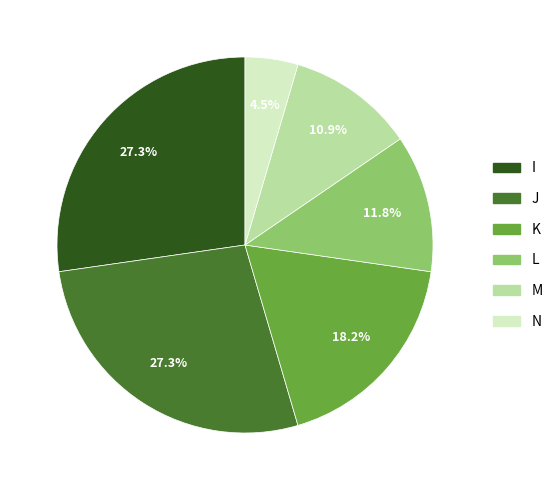

True or false: I accounts for 27% of the total.

True